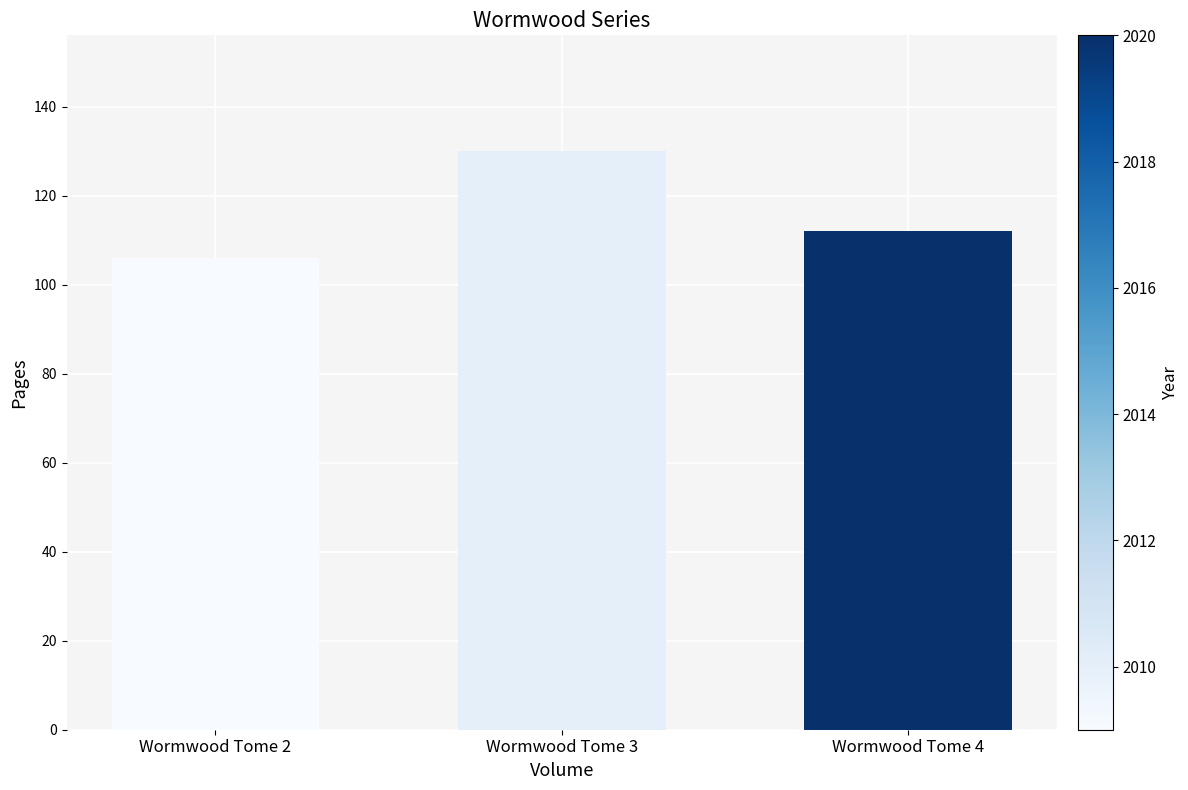

Reading right to left, what are all the values shown in this chart?

112	130	106